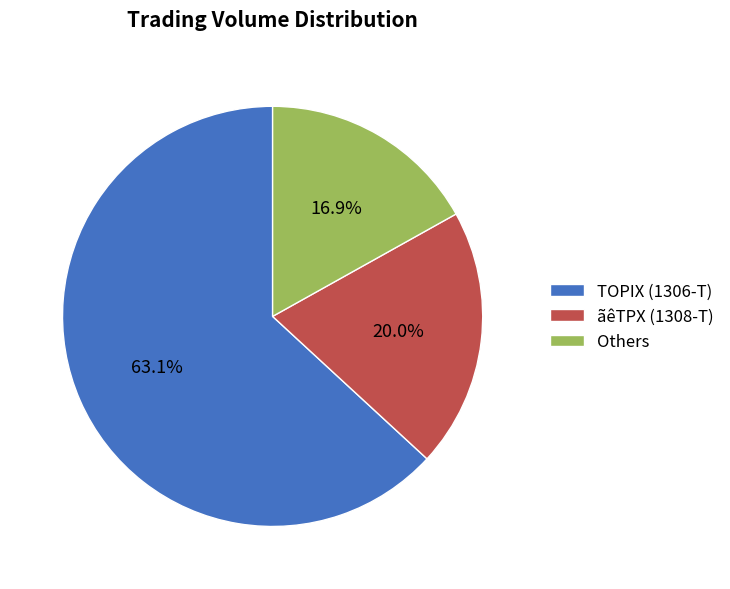

Approximately how many times larger is the value at ãêTPX (1308-T) compared to TOPIX (1306-T)?

0.3